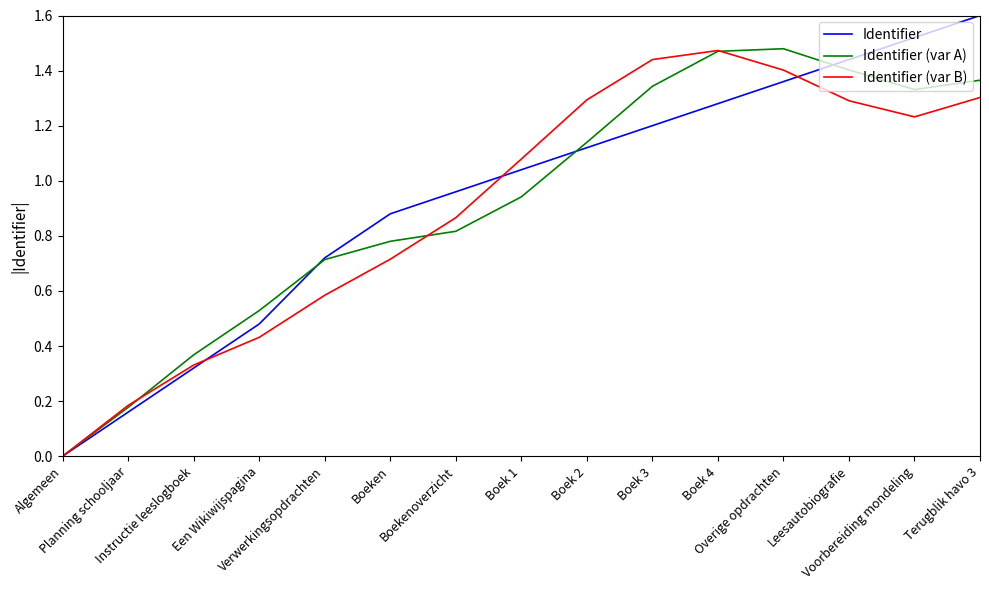

Which series has the largest range (max minus min)?

Identifier